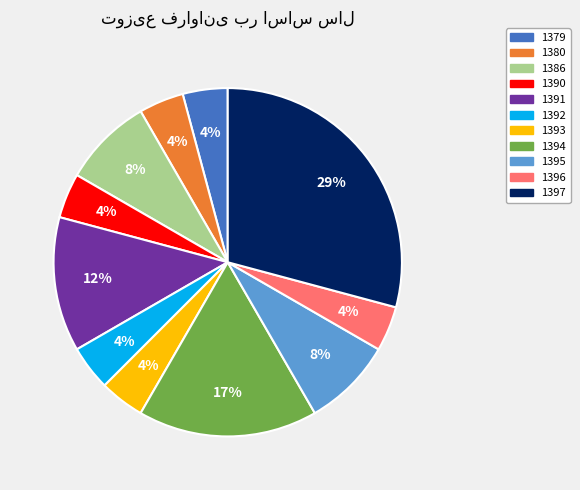

What percentage is the 1380 slice, to the nearest percent?

4%